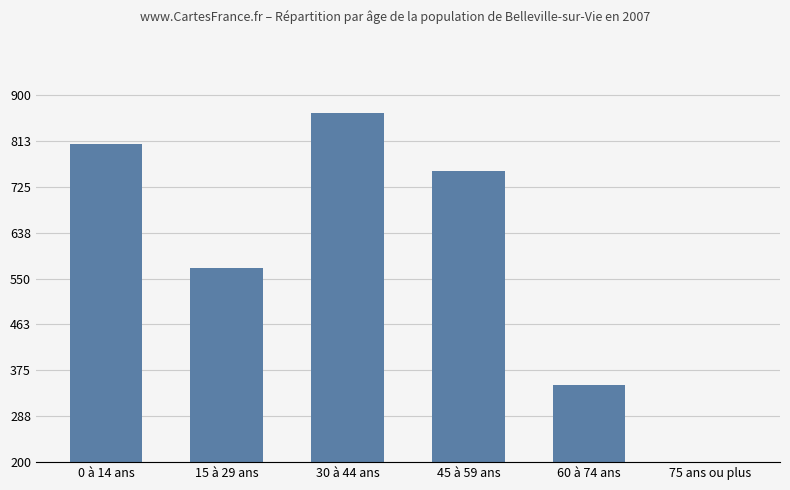

Where is the data nearest to the value 447?

60 à 74 ans